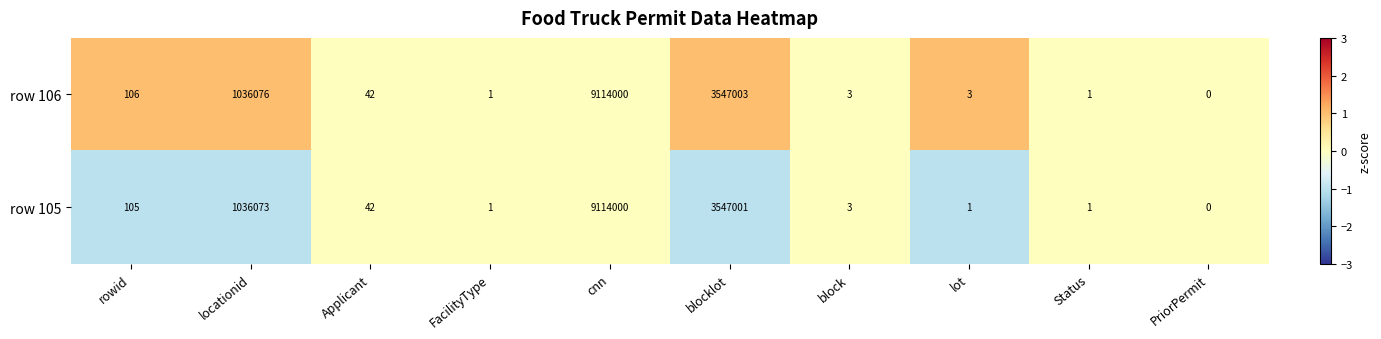

Reading left to right, what are all the values shown in this chart?

row 106: rowid=106	locationid=1036076	Applicant=42	FacilityType=1	cnn=9114000	blocklot=3547003	block=3	lot=3	Status=1	PriorPermit=0
row 105: rowid=105	locationid=1036073	Applicant=42	FacilityType=1	cnn=9114000	blocklot=3547001	block=3	lot=1	Status=1	PriorPermit=0